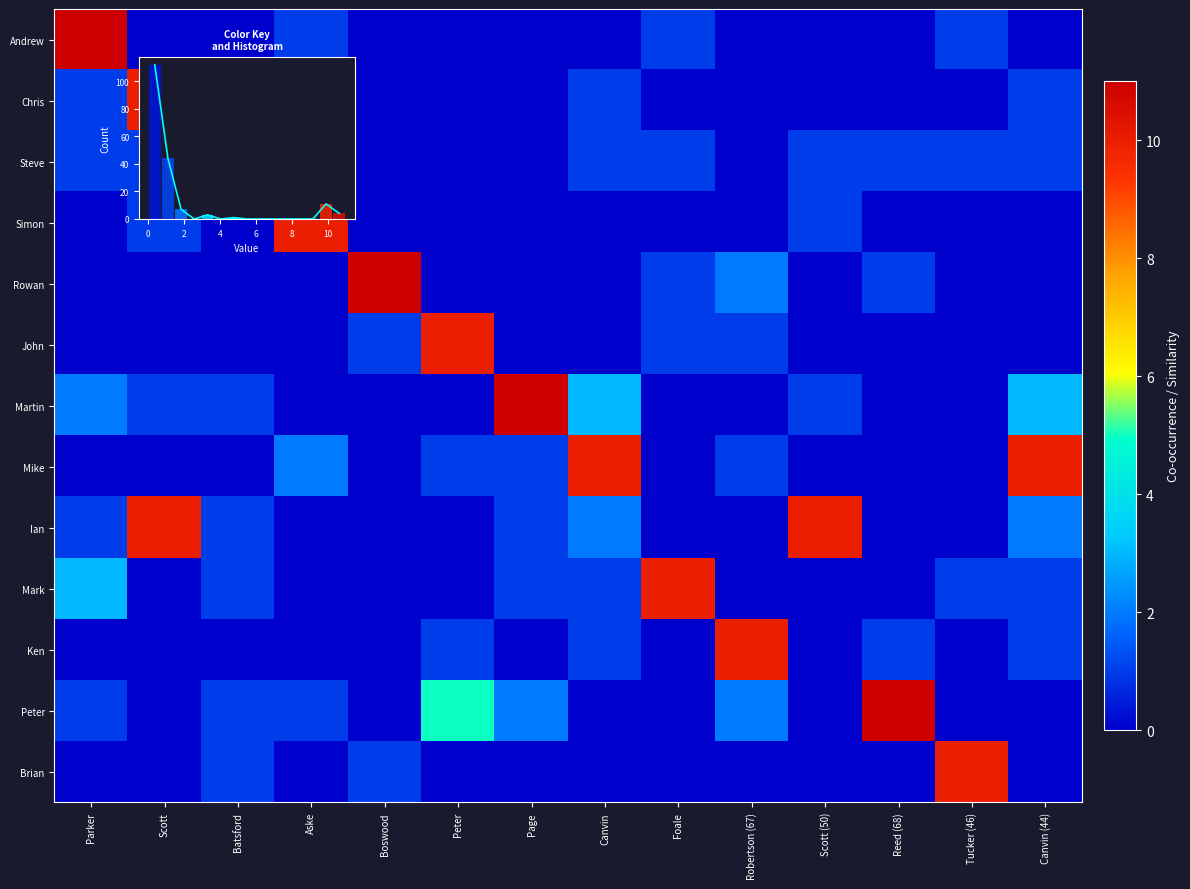

Is the value of Martin at Canvin (44) greater than the value of Mike at Scott?

Yes